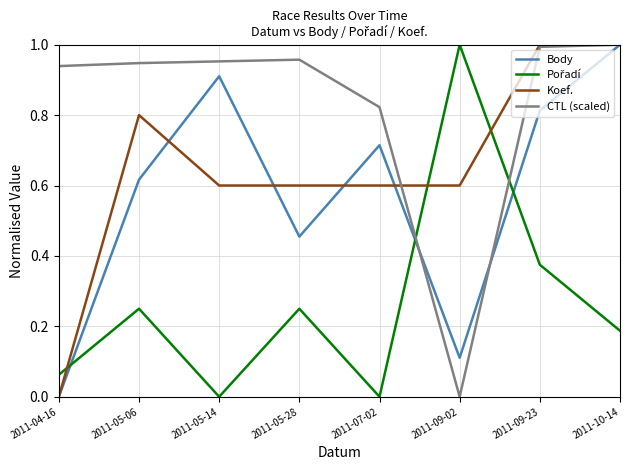

Between 2011-04-16 and 2011-09-23, which series saw the biggest shift?

Koef.